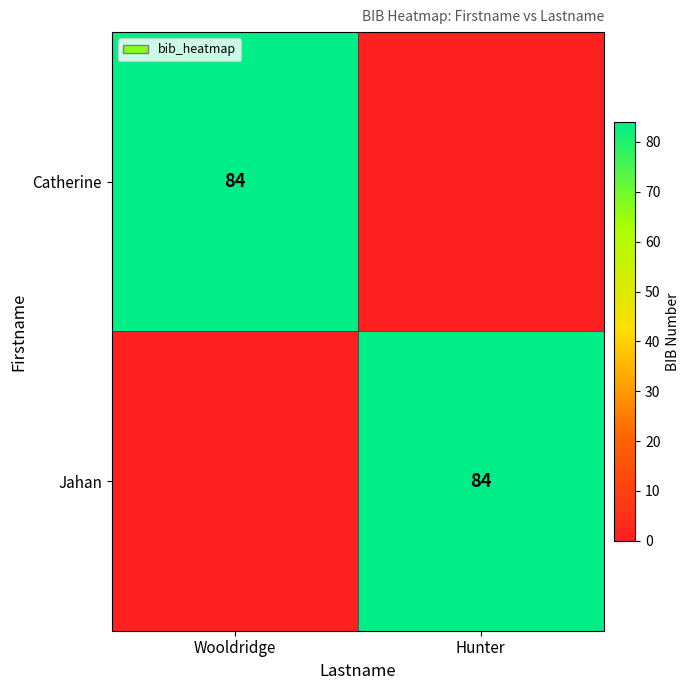

True or false: Jahan has a value of 25 at Hunter.

False